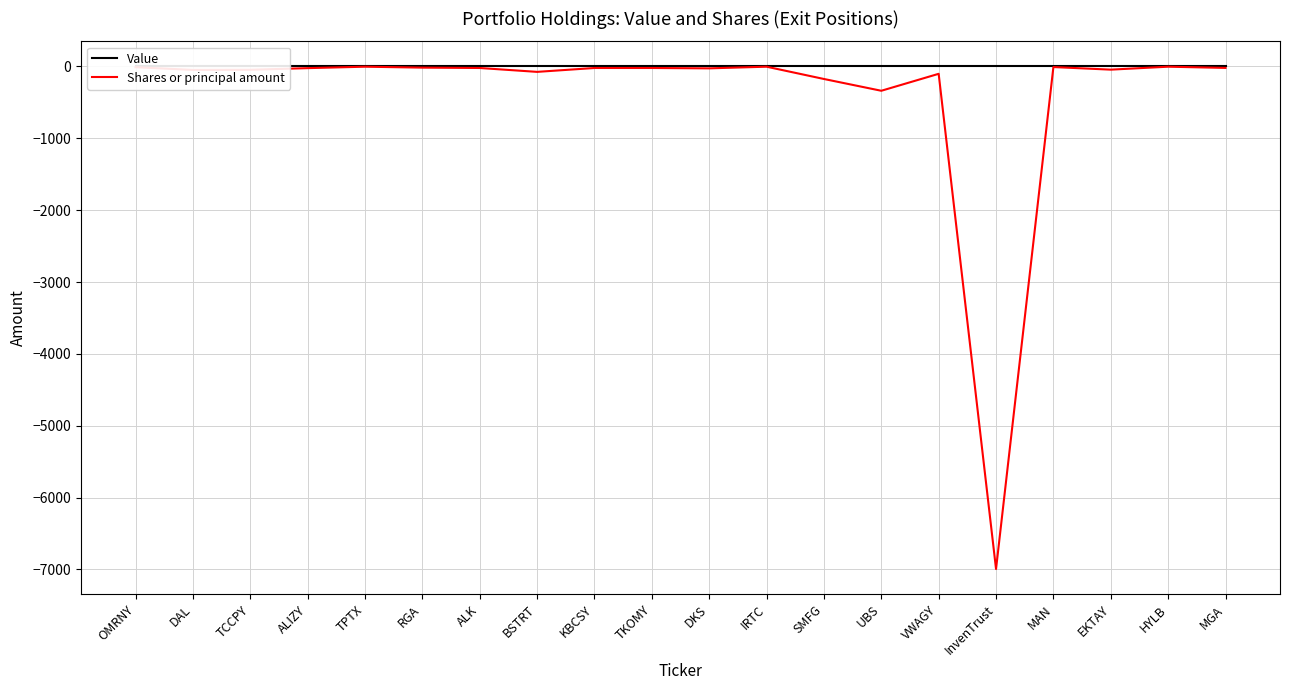

At how many categories does at least one series exceed -3269?

20